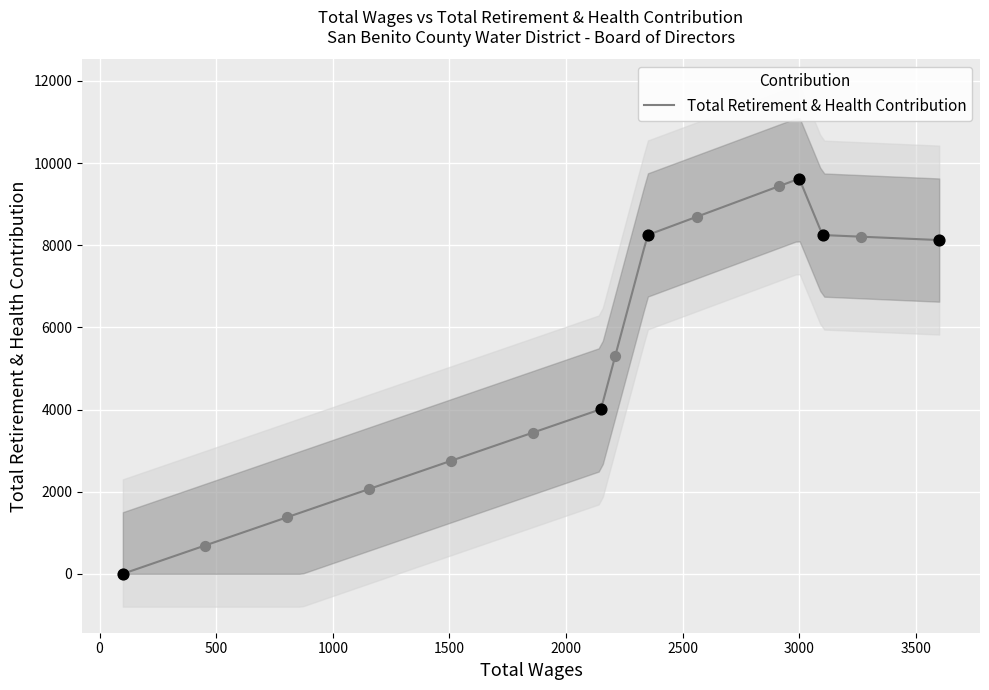

Between 100.0 and 3000.0, which is larger?

3000.0